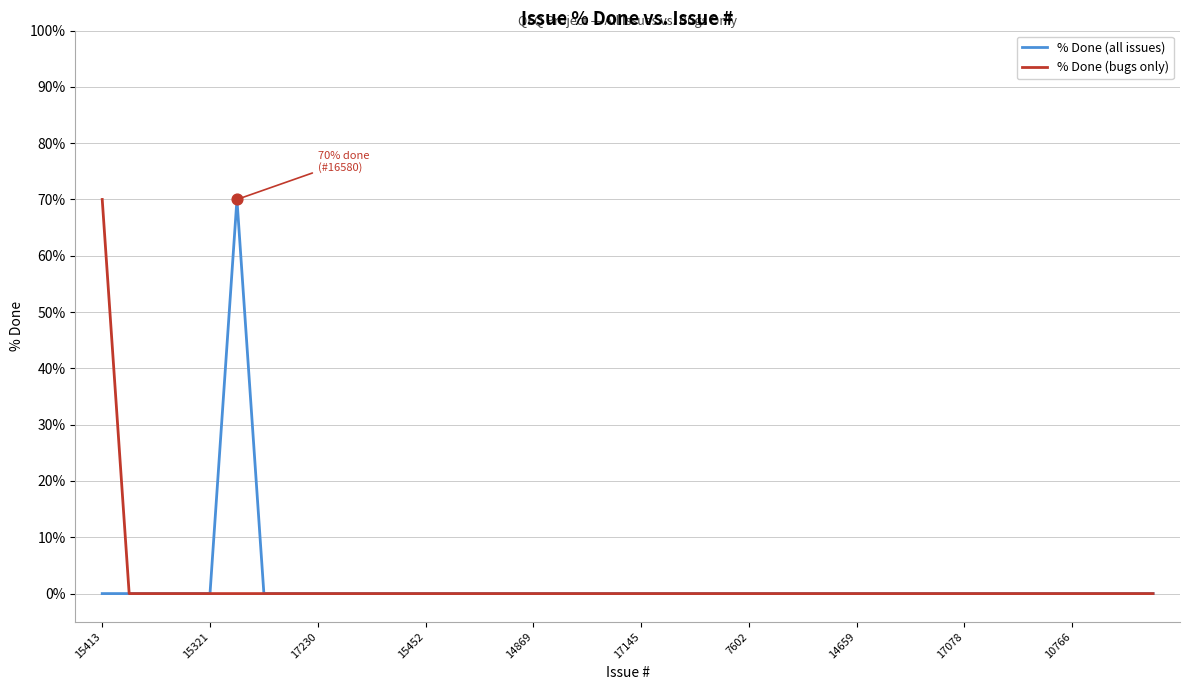

What is the maximum value for % Done (all issues)?

70